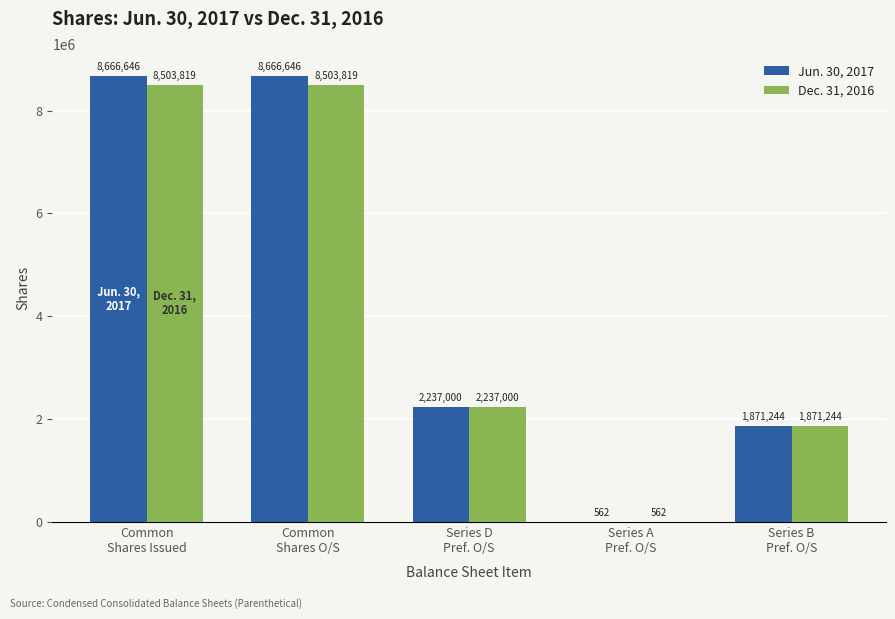

What is the maximum value shown in the chart?

8666646